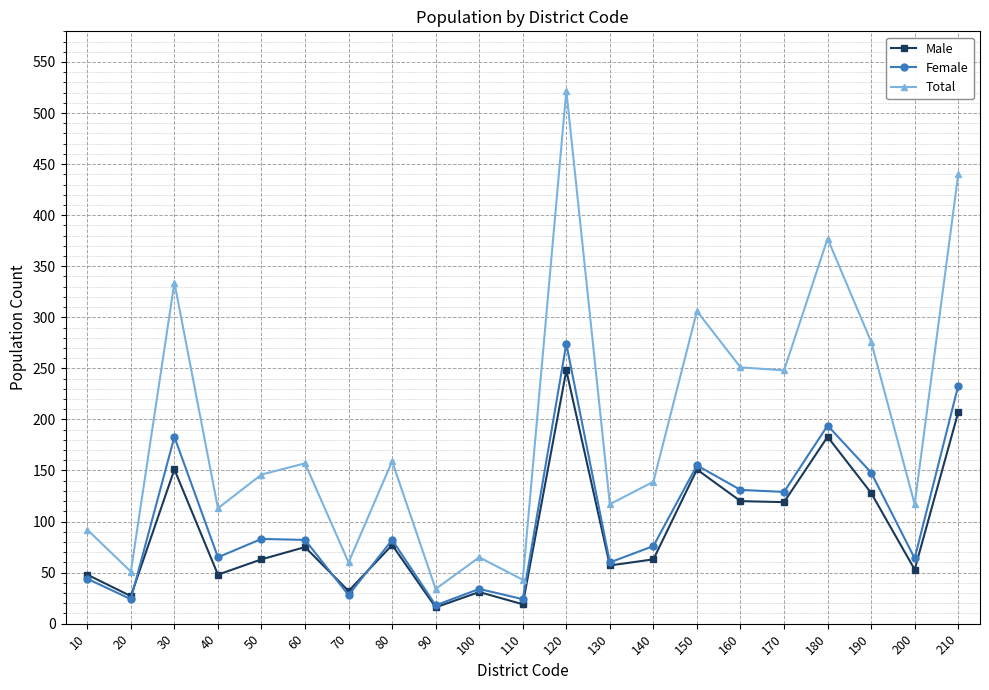

True or false: Total has a value of 117 at 200.

True